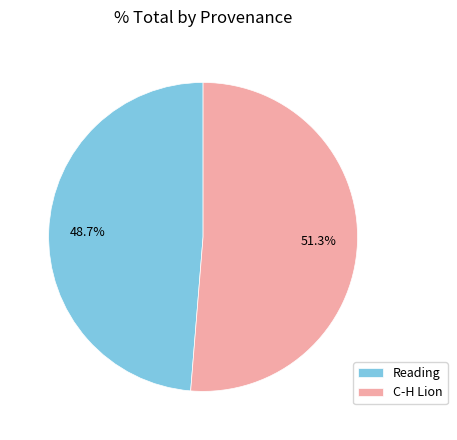

To the nearest percent, what is the difference between the largest and smallest slice percentages?

3%